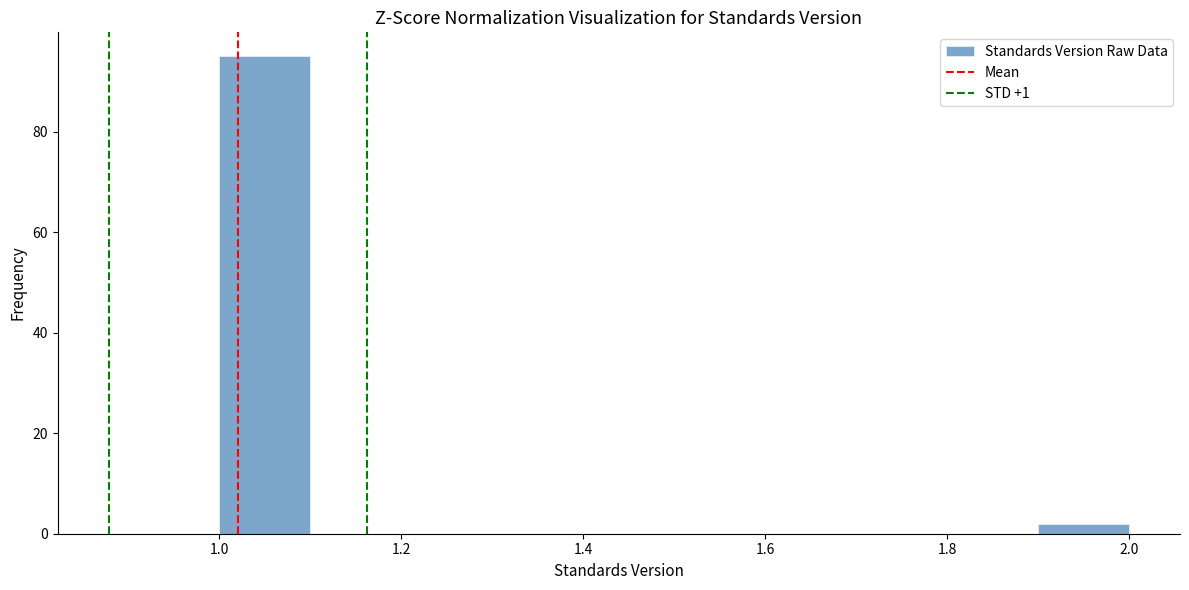

Reading left to right, list every bar in this chart as the range it spans on the x-axis followed by its height. The values are not printed on the chart, so give them approximately, as read against the axis.

1.0 to 1.1: 96
1.1 to 1.2: 0
1.2 to 1.3: 0
1.3 to 1.4: 0
1.4 to 1.5: 0
1.5 to 1.6: 0
1.6 to 1.7: 0
1.7 to 1.8: 0
1.8 to 1.9: 0
1.9 to 2.0: 2